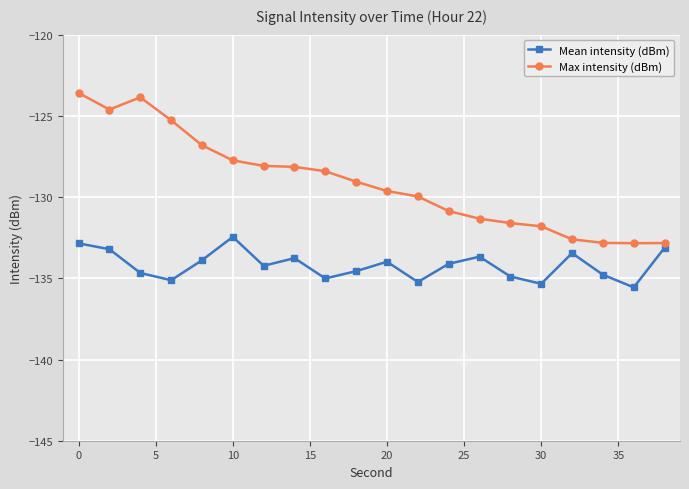

True or false: Max intensity (dBm) and Mean intensity (dBm) cross at least once.

False